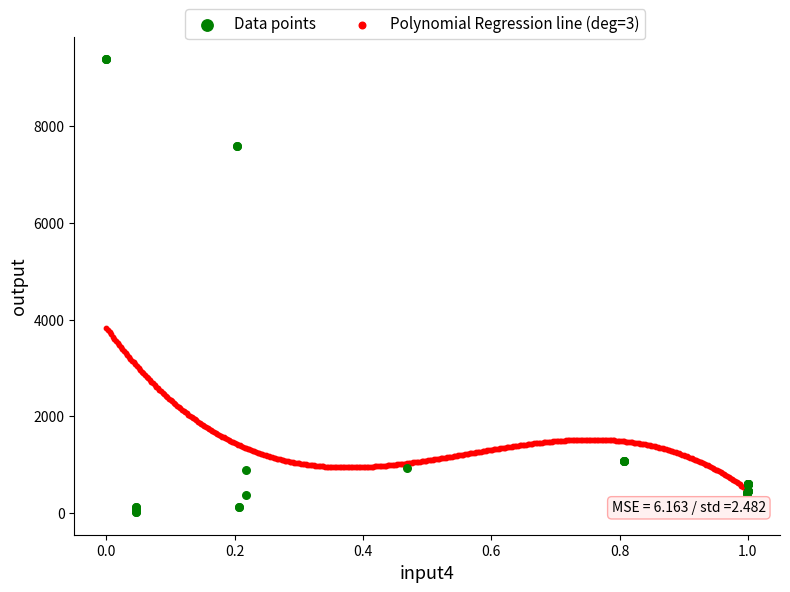

Which series contains the highest Y value?

Data points